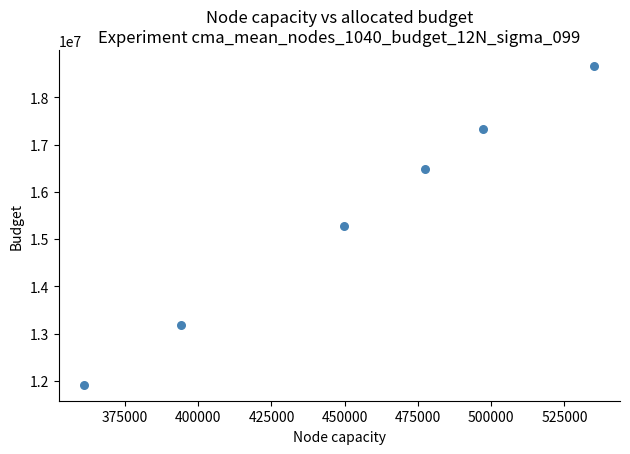

What is the average Y value?

15476614